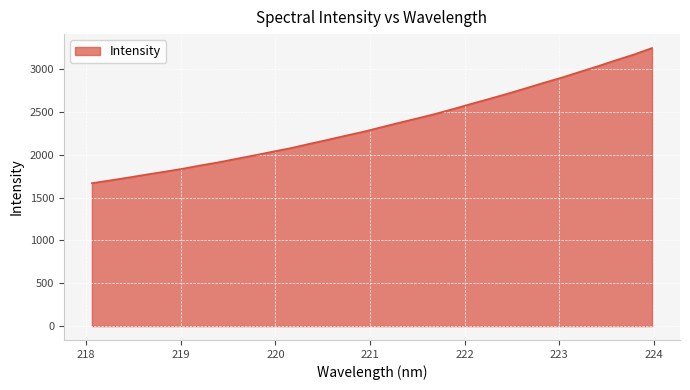

What is the difference between the maximum and minimum values?

1576.9